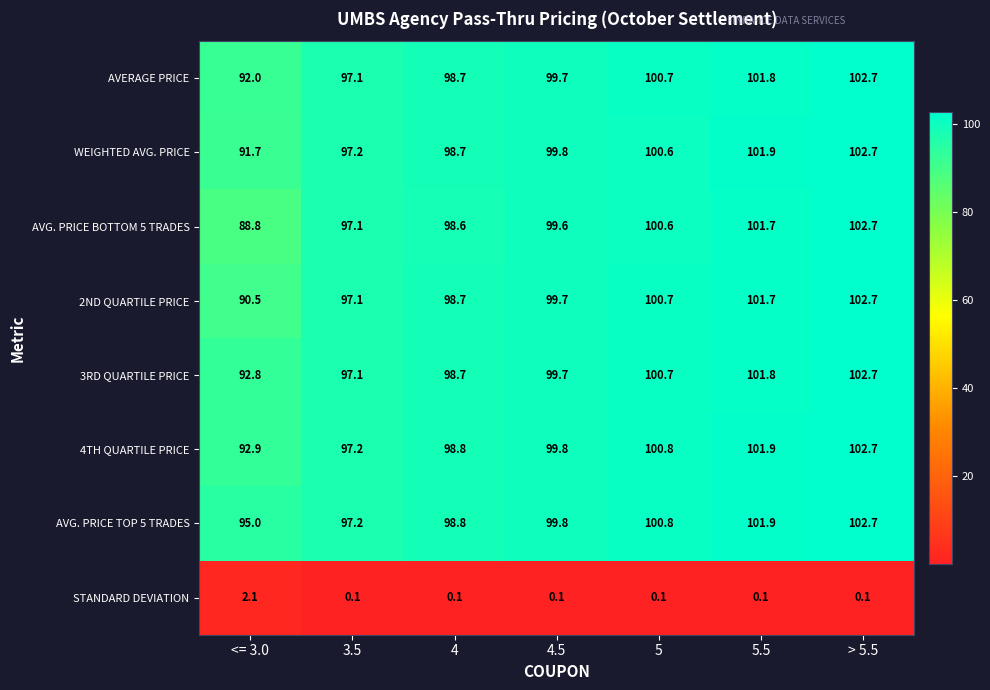

List the labels in order of 3RD QUARTILE PRICE value, largest first.

> 5.5, 5.5, 5, 4.5, 4, 3.5, <= 3.0